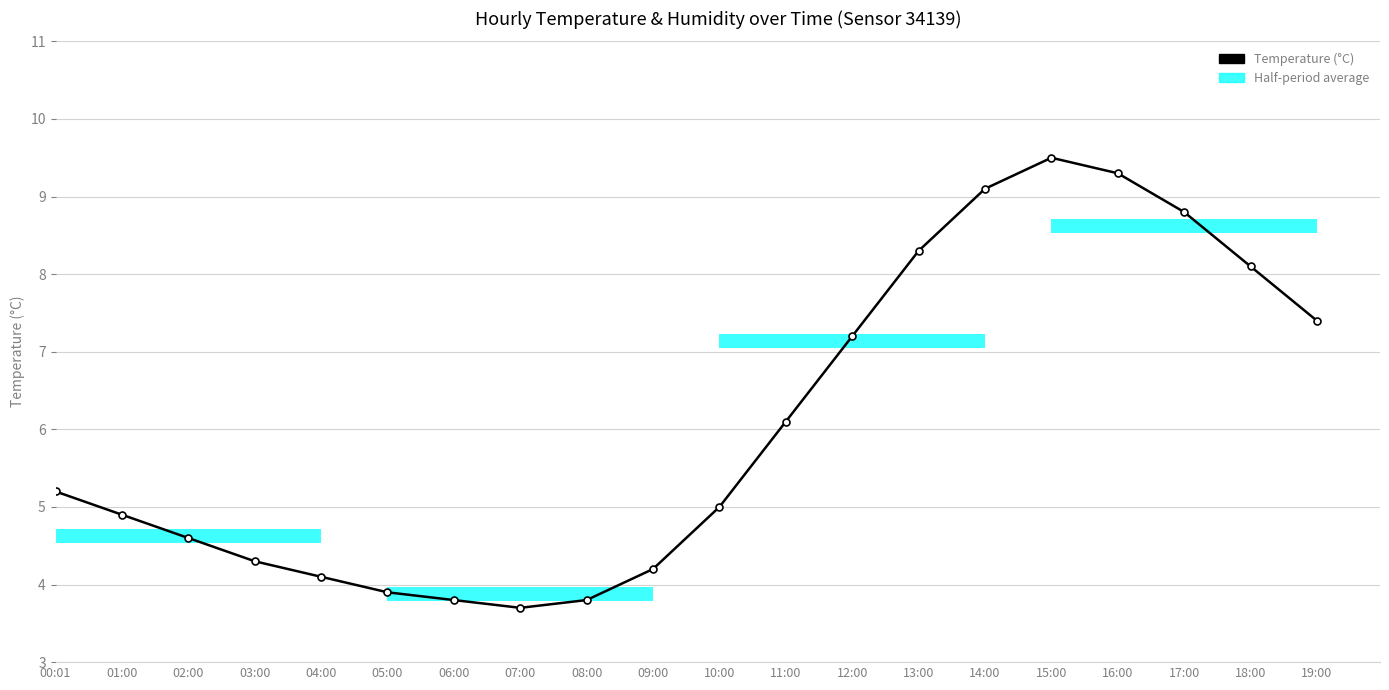

What is the label of the 8th bar from the right?

12:00